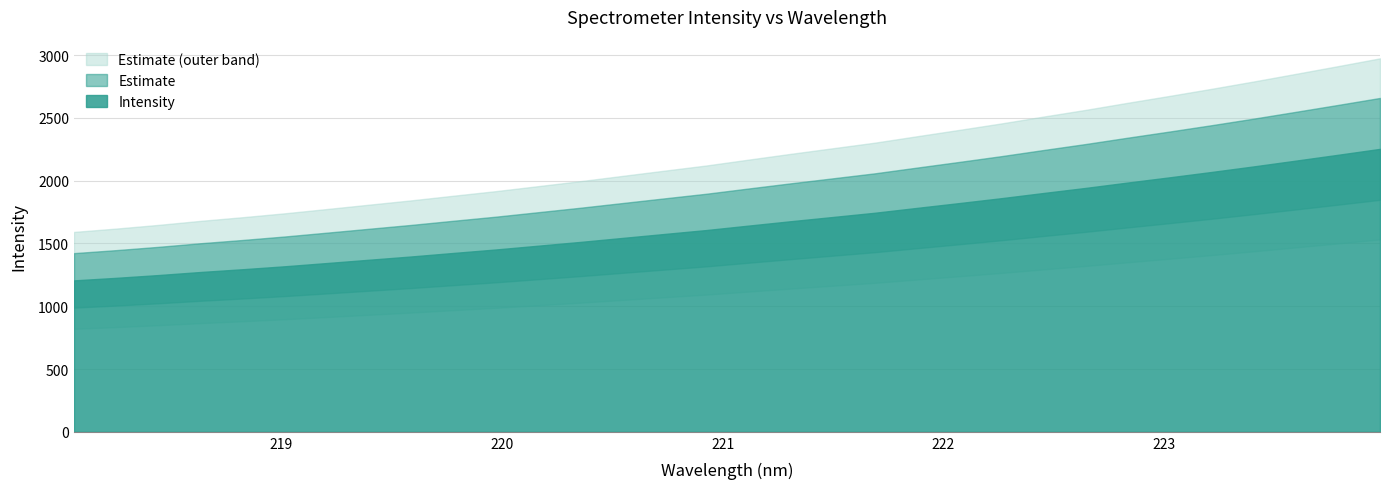

Reading right to left, what are all the values shown in this chart?

223.9802=2252.8	223.7895=2205.6	223.5987=2159.2	223.408=2113.3	223.2172=2069.1	223.0264=2026.2	222.8355=1984.5	222.6447=1941.7	222.4538=1901.3	222.263=1860.0	222.0721=1821.0	221.8812=1782.8	221.6902=1744.2	221.4993=1710.4	221.3083=1676.6	221.1174=1641.8	220.9264=1606.5	220.7354=1575.1	220.5444=1543.4	220.3533=1511.6	220.1623=1481.6	219.9712=1451.6	219.7801=1424.2	219.589=1396.2	219.3979=1370.1	219.2067=1343.9	219.0156=1318.1	218.8244=1294.5	218.6332=1272.4	218.442=1248.0	218.2508=1225.9	218.0596=1205.7